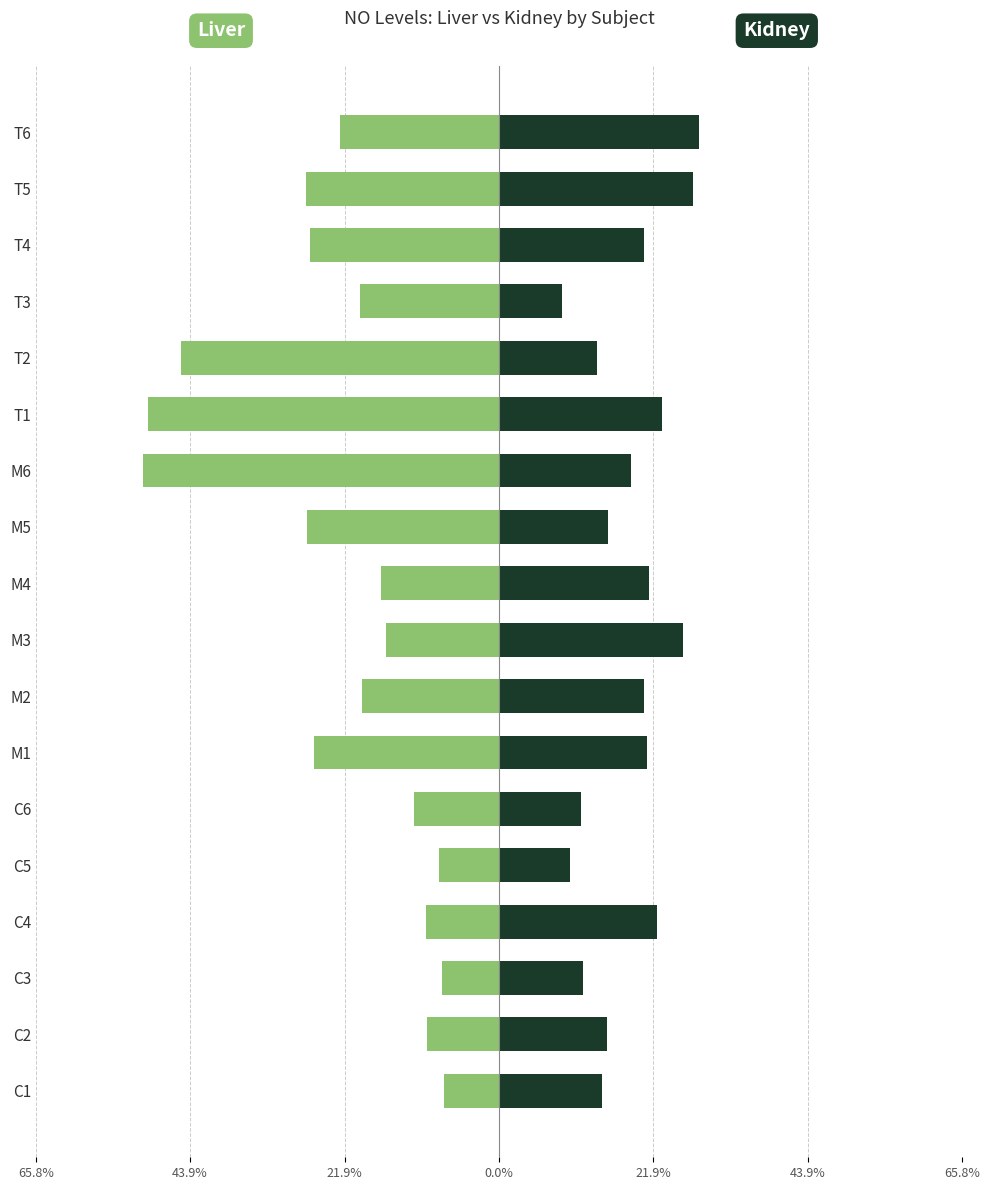

What is the sum of the Kidney (NO) values at T2 and M5?

0.3